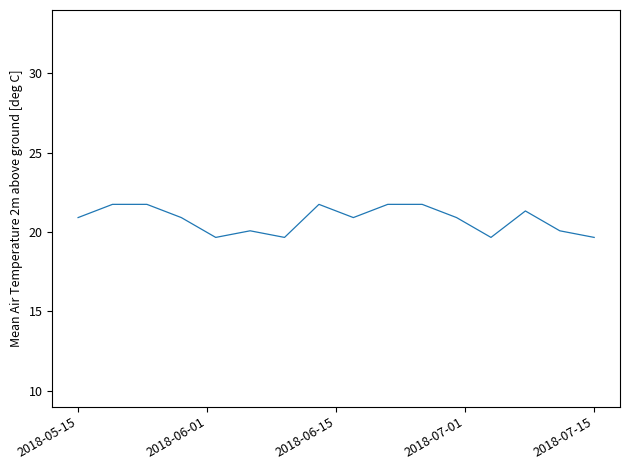

What is the minimum value shown in the chart?

19.7